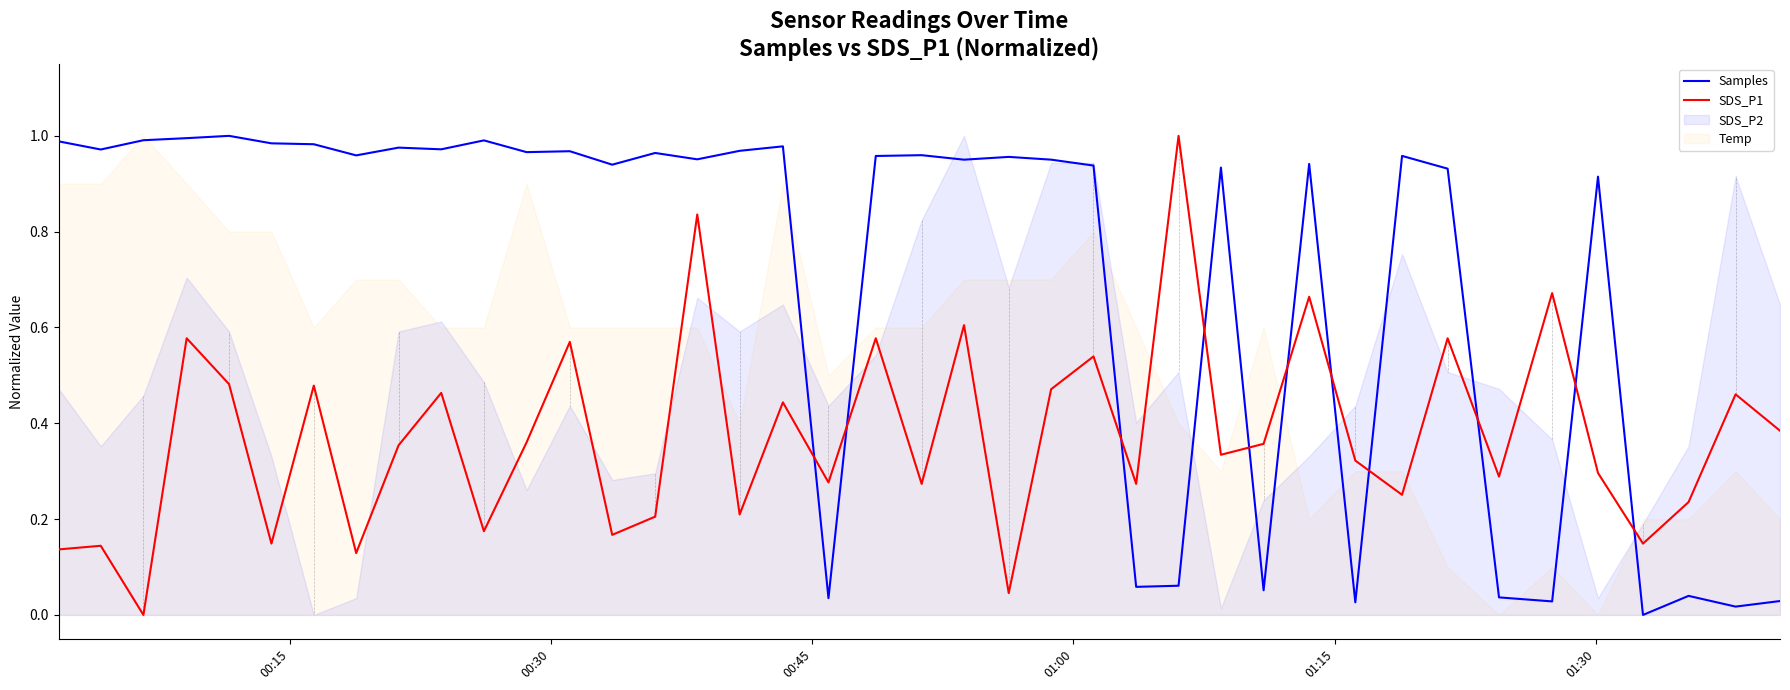

True or false: Samples has more than 0 points higher than both neighbors.

True